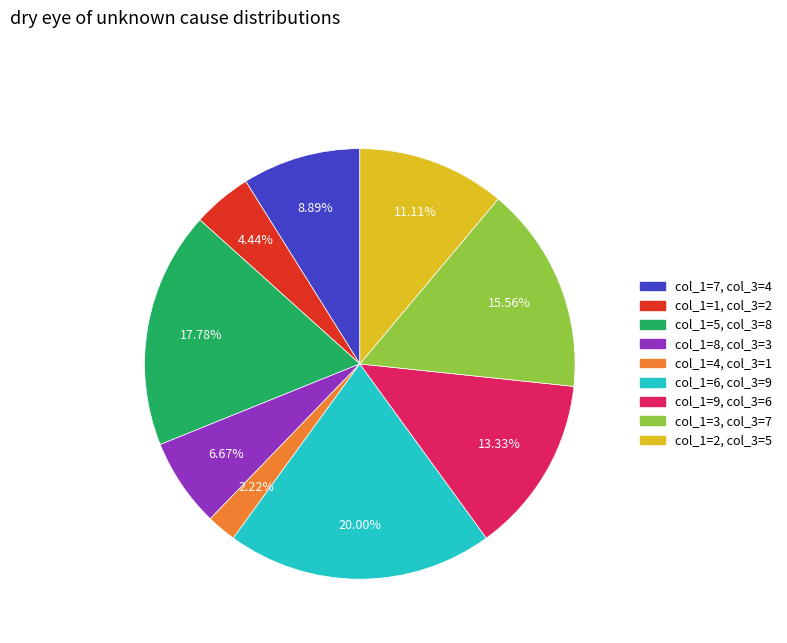

Rank the categories by value from lowest to highest.

col_1=4, col_1=1, col_1=8, col_1=7, col_1=2, col_1=9, col_1=3, col_1=5, col_1=6